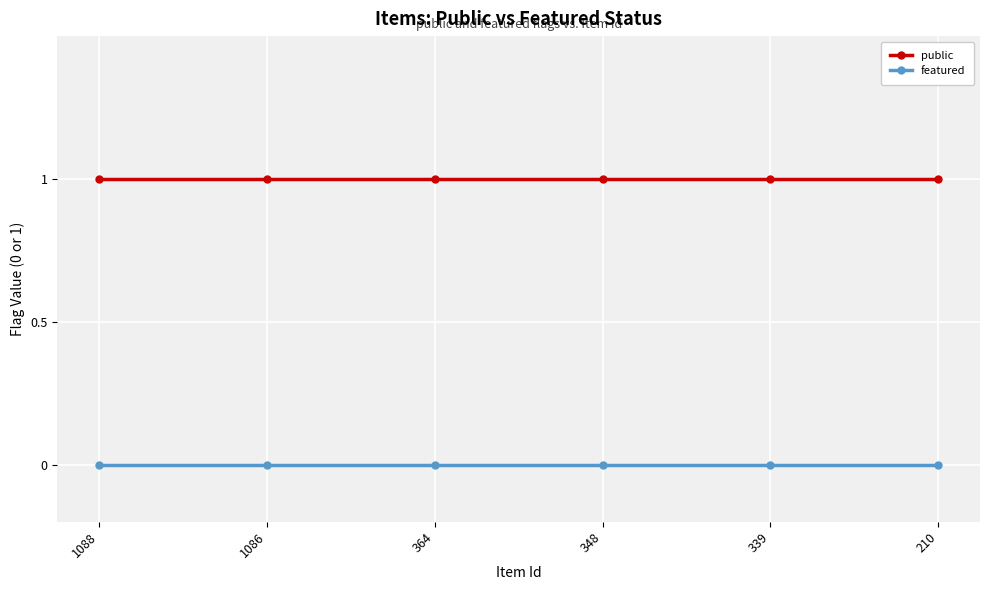

Is the value of public at 339 greater than the value of featured at 1086?

Yes